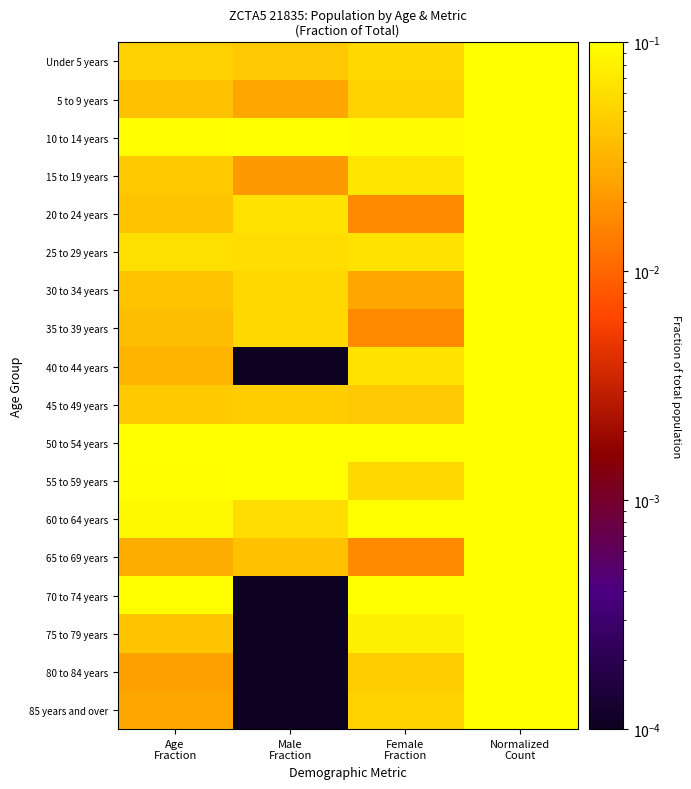

Reading left to right, what are all the values shown in this chart?

Under 5 years: Age
Fraction=0.0	Male
Fraction=0.0	Female
Fraction=0.1	Normalized
Count=0.4
5 to 9 years: Age
Fraction=0.0	Male
Fraction=0.0	Female
Fraction=0.1	Normalized
Count=0.3
10 to 14 years: Age
Fraction=0.1	Male
Fraction=0.1	Female
Fraction=0.1	Normalized
Count=0.8
15 to 19 years: Age
Fraction=0.0	Male
Fraction=0.0	Female
Fraction=0.1	Normalized
Count=0.4
20 to 24 years: Age
Fraction=0.0	Male
Fraction=0.1	Female
Fraction=0.0	Normalized
Count=0.4
25 to 29 years: Age
Fraction=0.1	Male
Fraction=0.1	Female
Fraction=0.1	Normalized
Count=0.5
30 to 34 years: Age
Fraction=0.0	Male
Fraction=0.1	Female
Fraction=0.0	Normalized
Count=0.4
35 to 39 years: Age
Fraction=0.0	Male
Fraction=0.1	Female
Fraction=0.0	Normalized
Count=0.3
40 to 44 years: Age
Fraction=0.0	Male
Fraction=0.0	Female
Fraction=0.1	Normalized
Count=0.3
45 to 49 years: Age
Fraction=0.0	Male
Fraction=0.0	Female
Fraction=0.0	Normalized
Count=0.4
50 to 54 years: Age
Fraction=0.1	Male
Fraction=0.1	Female
Fraction=0.1	Normalized
Count=1.0
55 to 59 years: Age
Fraction=0.1	Male
Fraction=0.1	Female
Fraction=0.1	Normalized
Count=0.8
60 to 64 years: Age
Fraction=0.1	Male
Fraction=0.1	Female
Fraction=0.1	Normalized
Count=0.8
65 to 69 years: Age
Fraction=0.0	Male
Fraction=0.0	Female
Fraction=0.0	Normalized
Count=0.2
70 to 74 years: Age
Fraction=0.1	Male
Fraction=0.0	Female
Fraction=0.2	Normalized
Count=0.9
75 to 79 years: Age
Fraction=0.0	Male
Fraction=0.0	Female
Fraction=0.1	Normalized
Count=0.4
80 to 84 years: Age
Fraction=0.0	Male
Fraction=0.0	Female
Fraction=0.0	Normalized
Count=0.2
85 years and over: Age
Fraction=0.0	Male
Fraction=0.0	Female
Fraction=0.1	Normalized
Count=0.2